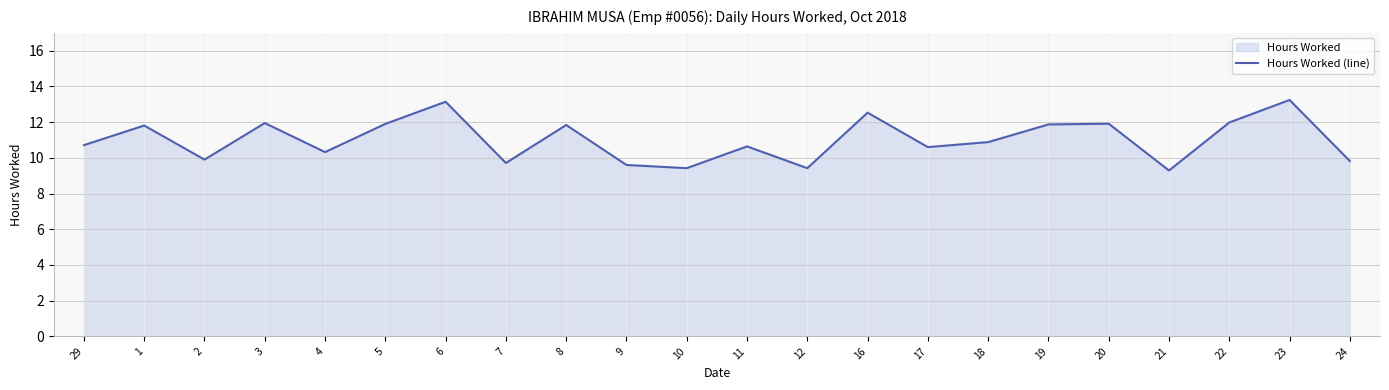

True or false: the data shows 9.9 at 2.

True